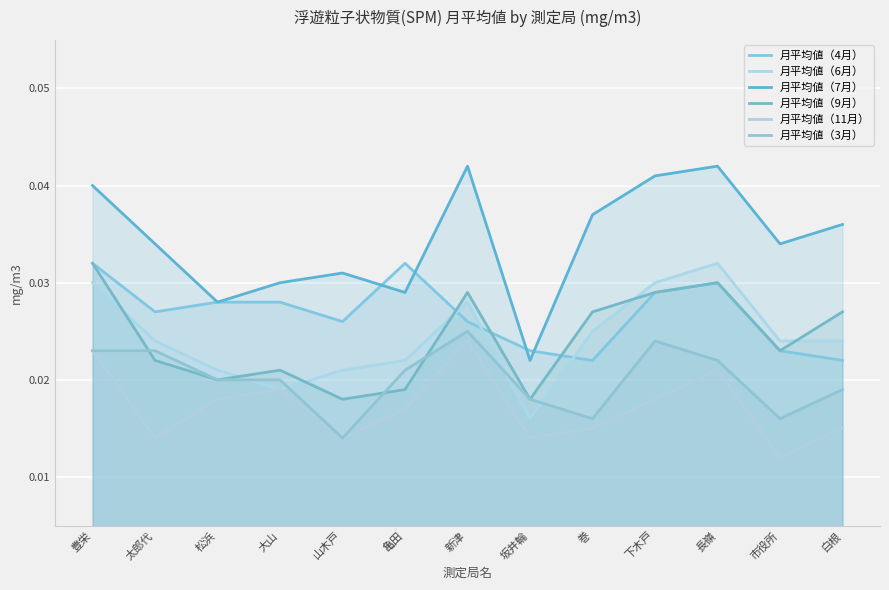

In 月平均値（7月）, how many points are higher than both neighbors (excluding endpoints)?

3